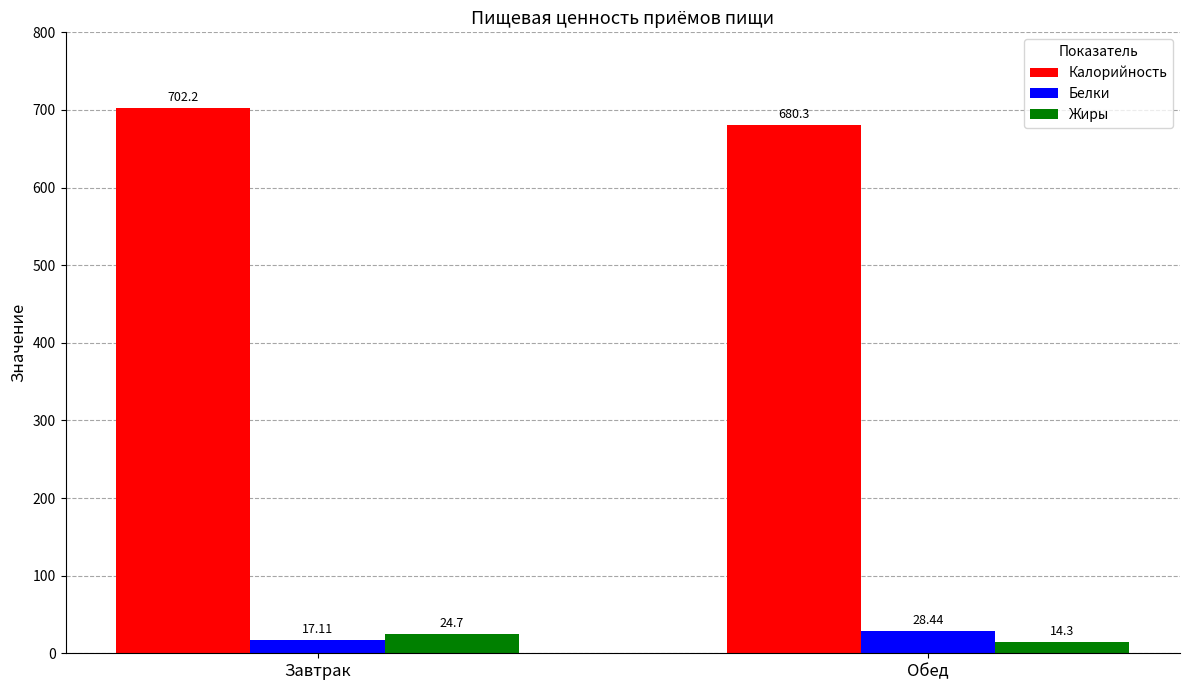

What is the sum of the Калорийность values at Завтрак and Обед?

1382.5